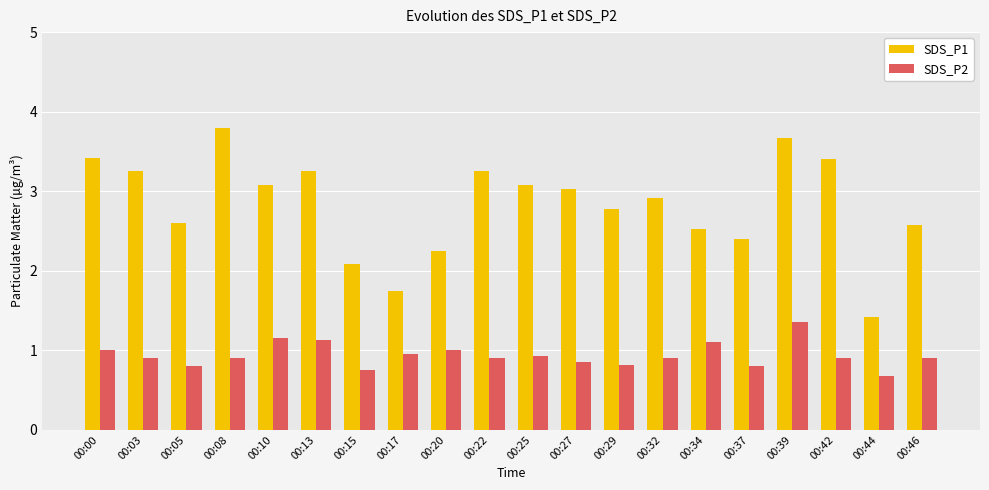

What is the total value across all series at 00:27?

3.9